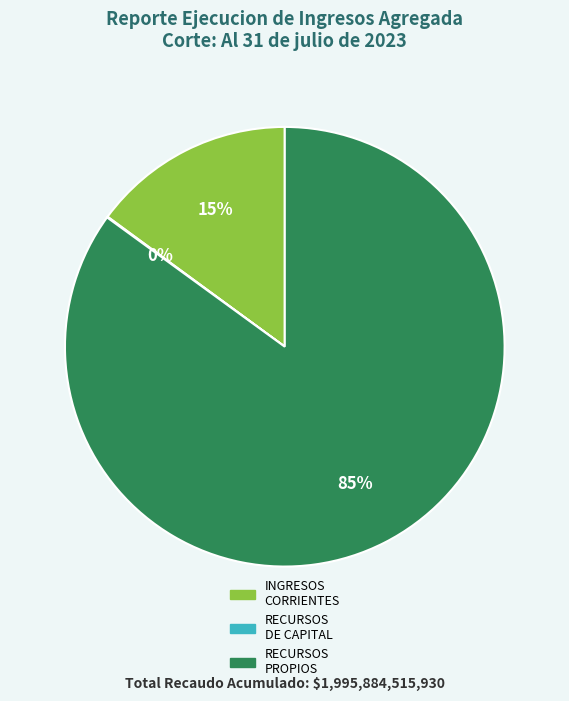

To the nearest percent, what percentage of the pie is RECURSOS PROPIOS?

85%